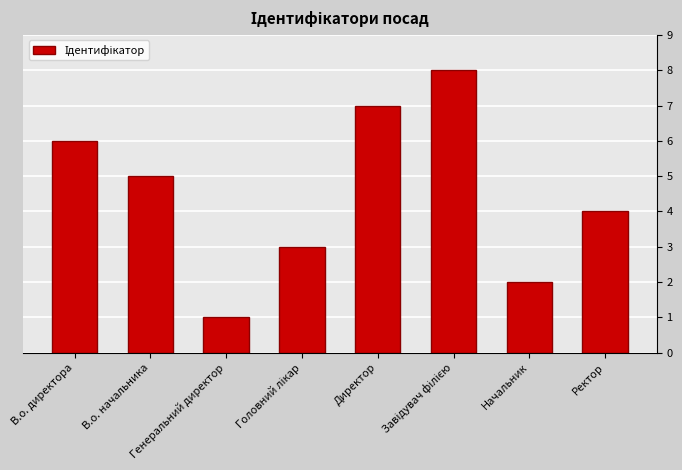

What is the value of the 5th bar from the left?

7